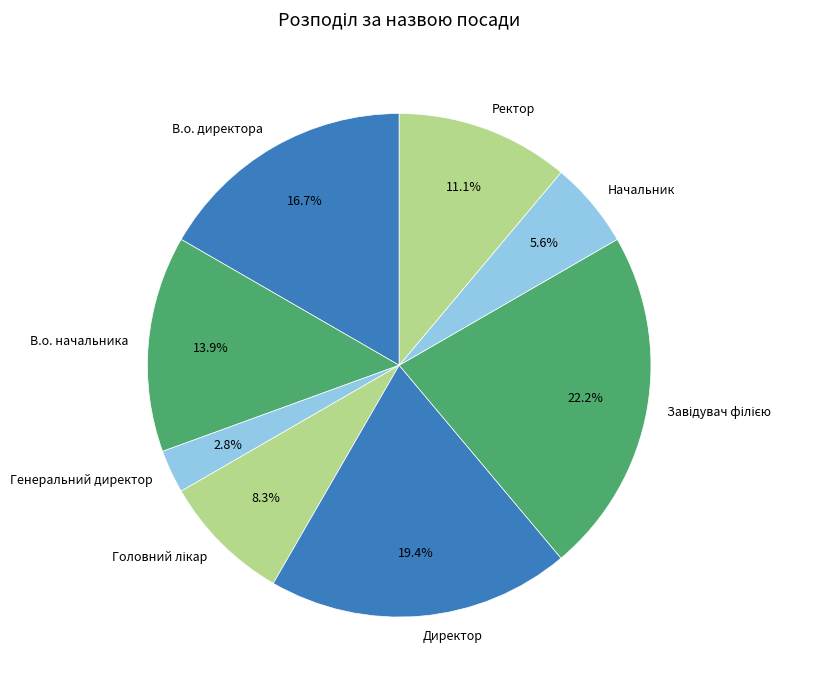

Does Начальник account for over 50% of the chart?

No